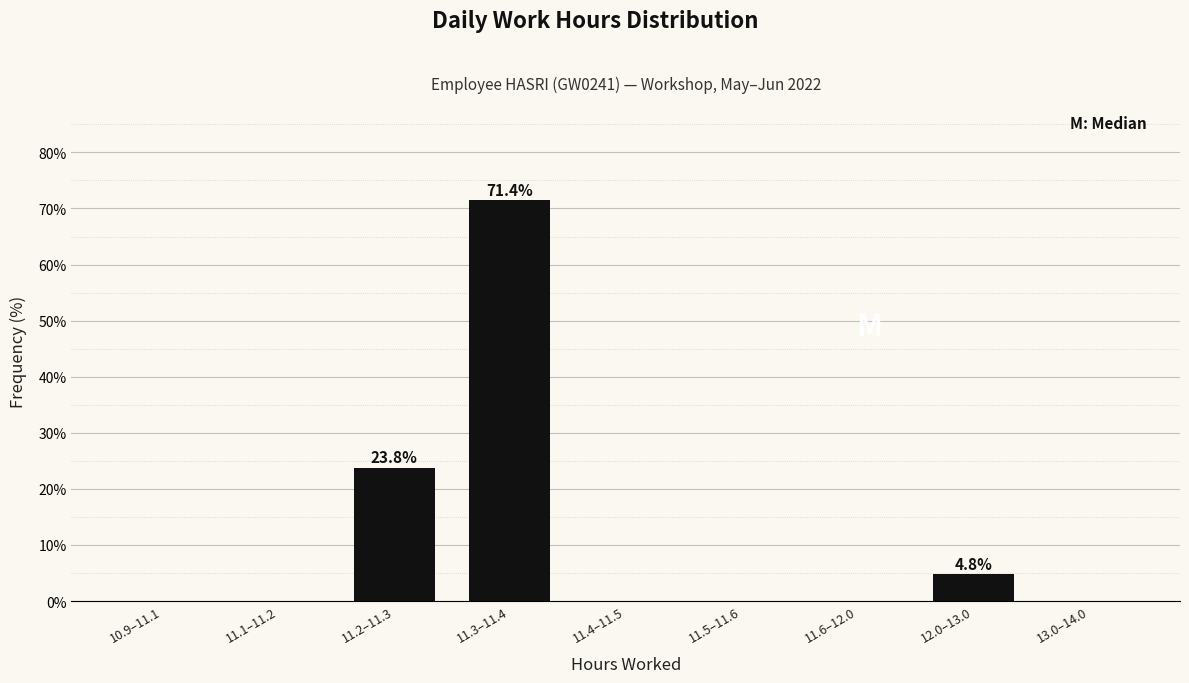

Reading left to right, extract all data points from this chart.

10.9–11.1=0.0	11.1–11.2=0.0	11.2–11.3=23.8	11.3–11.4=71.4	11.4–11.5=0.0	11.5–11.6=0.0	11.6–12.0=0.0	12.0–13.0=4.8	13.0–14.0=0.0